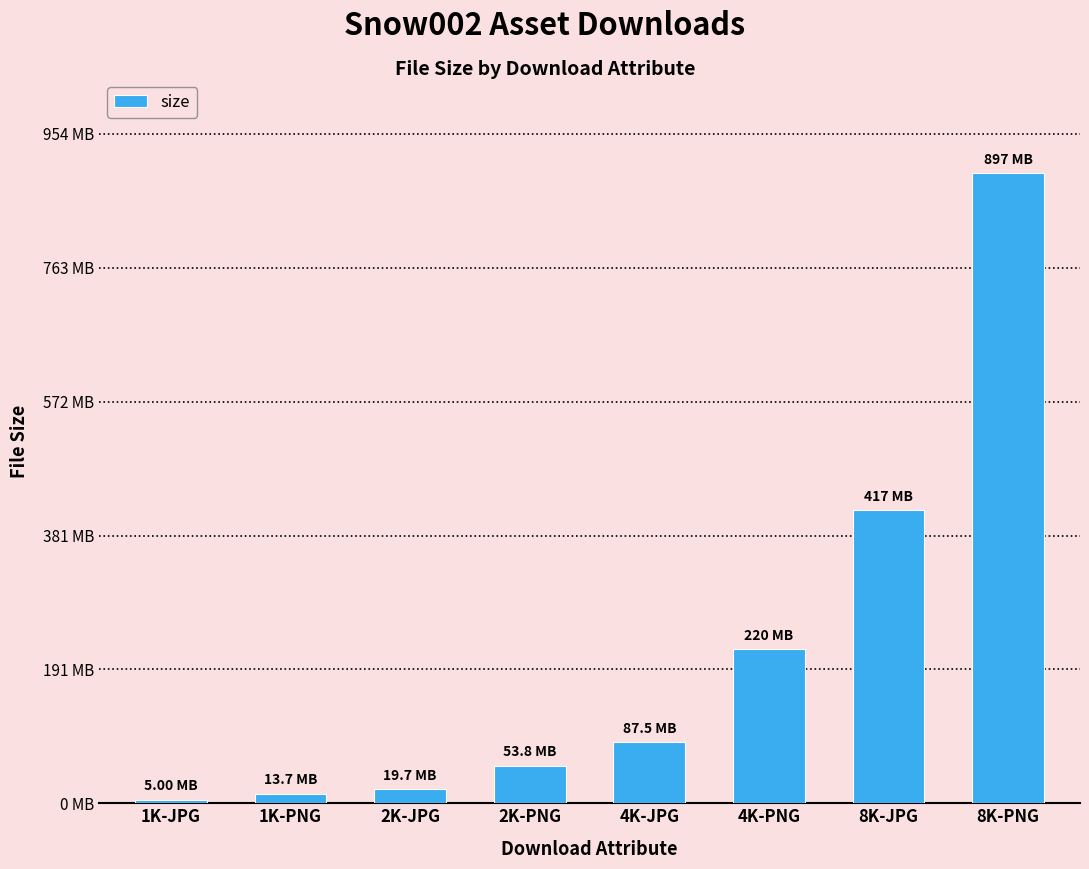

Reading left to right, extract all data points from this chart.

5243309	14392743	20622594	56373262	91773280	230411501	437456229	940884059